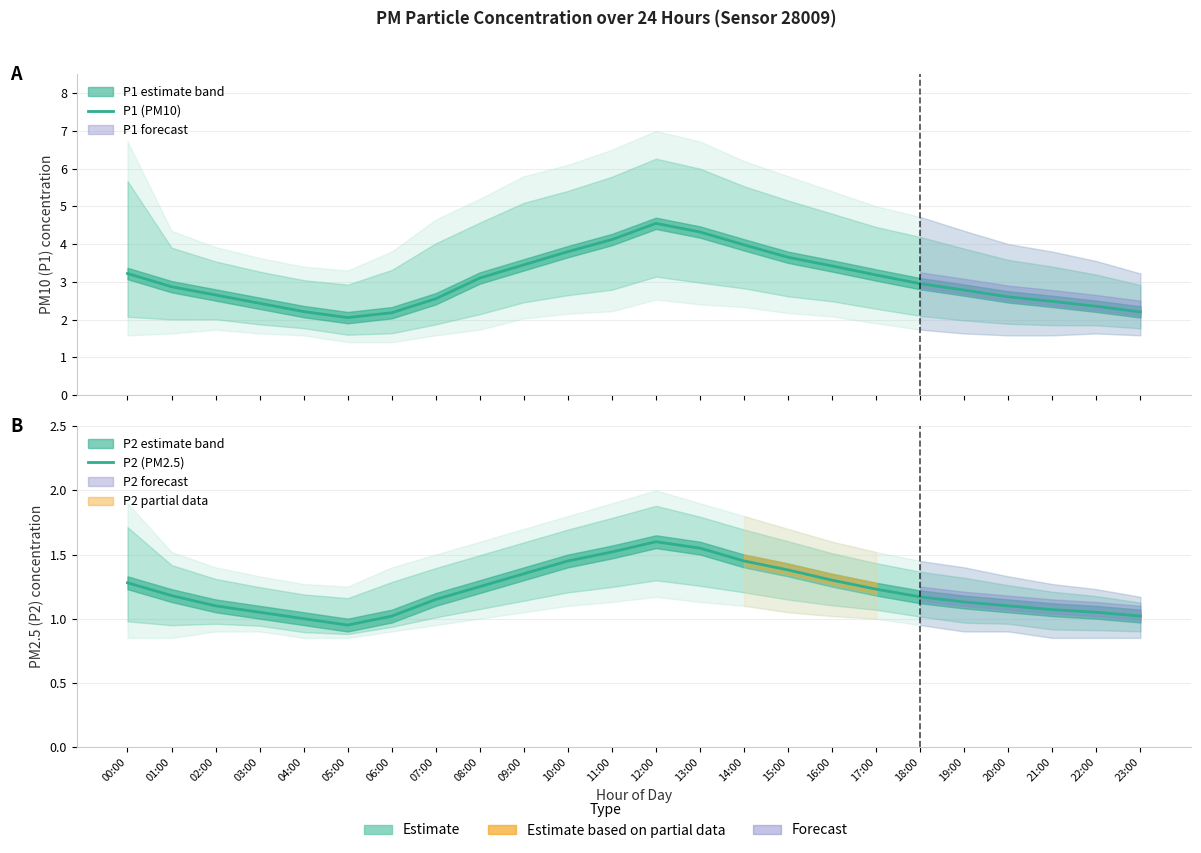

True or false: P2 (PM2.5) and P1 (PM10) intersect in this chart.

False